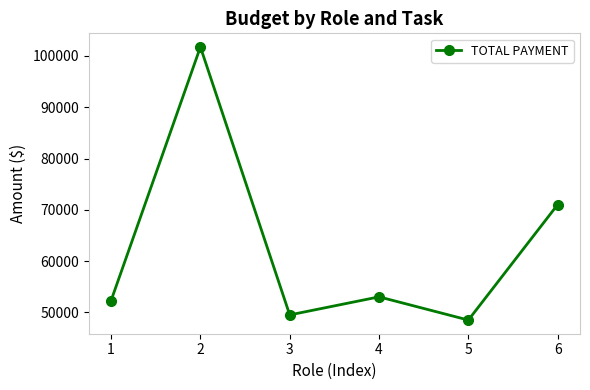

What is the greatest value displayed?

101754.7